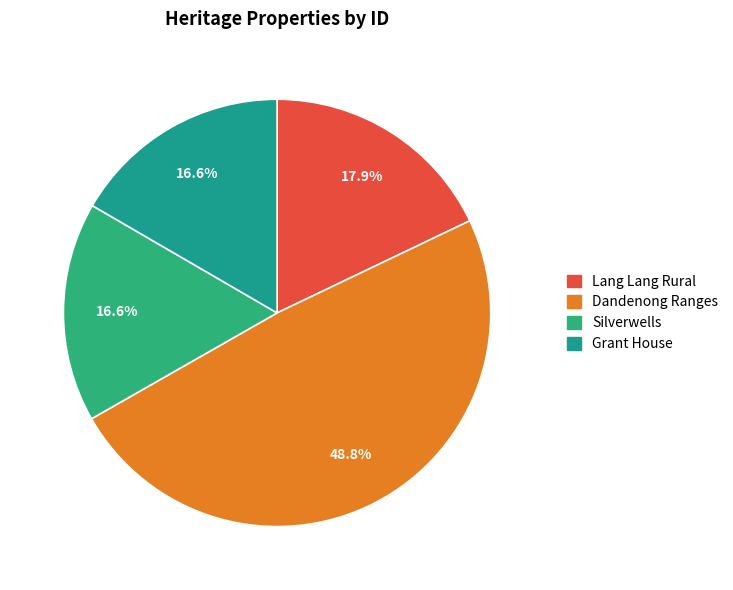

What is the change in value from Silverwells to Grant House?

+2